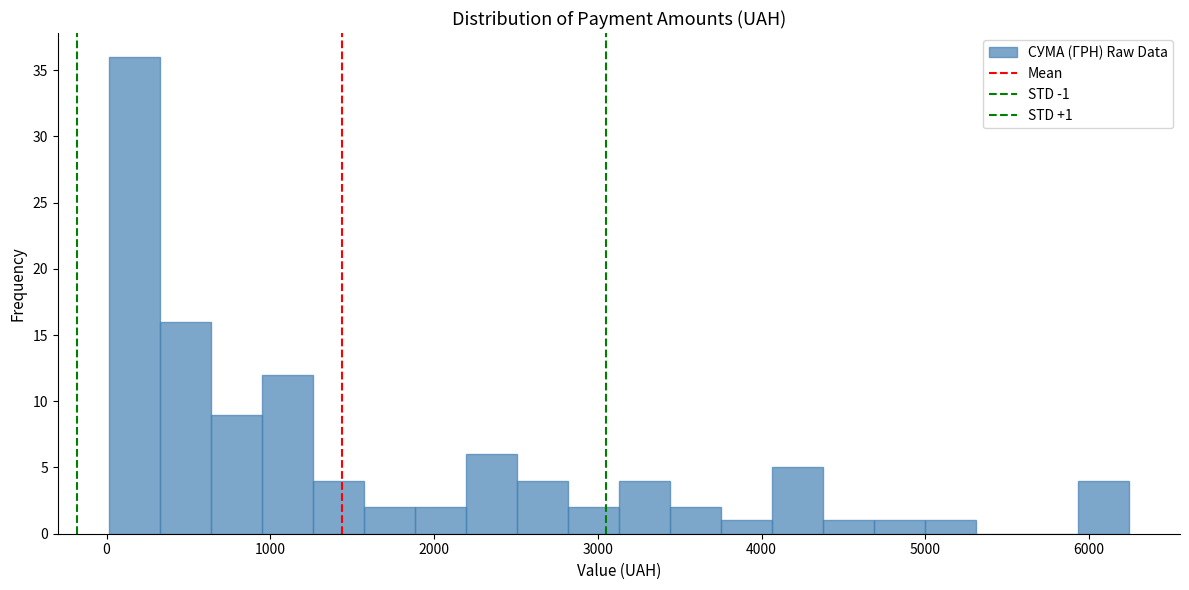

Read against the x-axis, roughly where is the centre of the tallest bar?

200